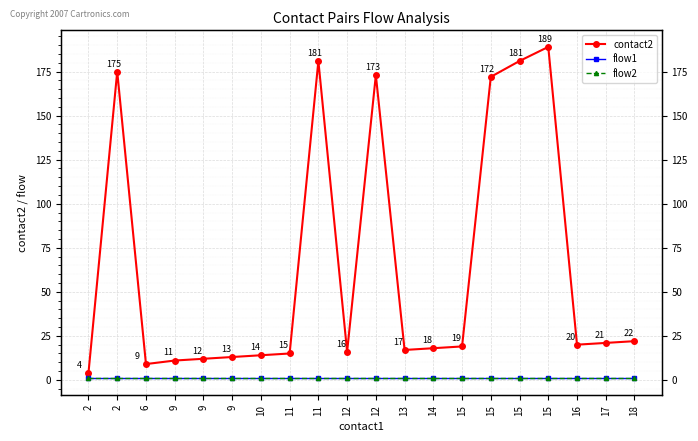

What is the maximum value shown in the chart?

189